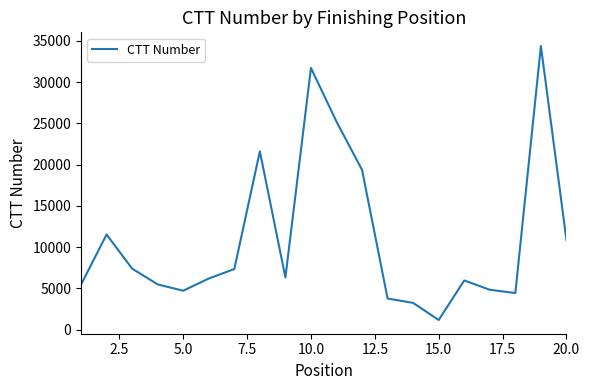

What is the greatest value displayed?

34377